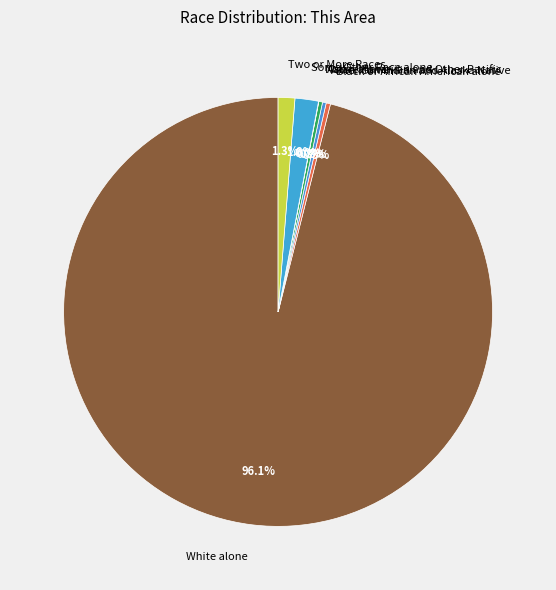

Is Black or African American alone the majority of the pie?

No